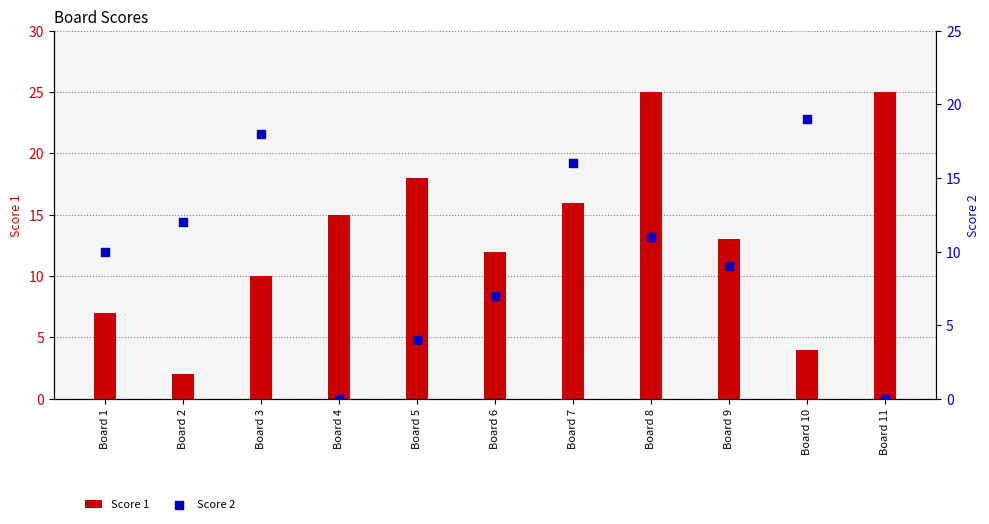

What are all the series names shown in the legend?

Score 1, Score 2